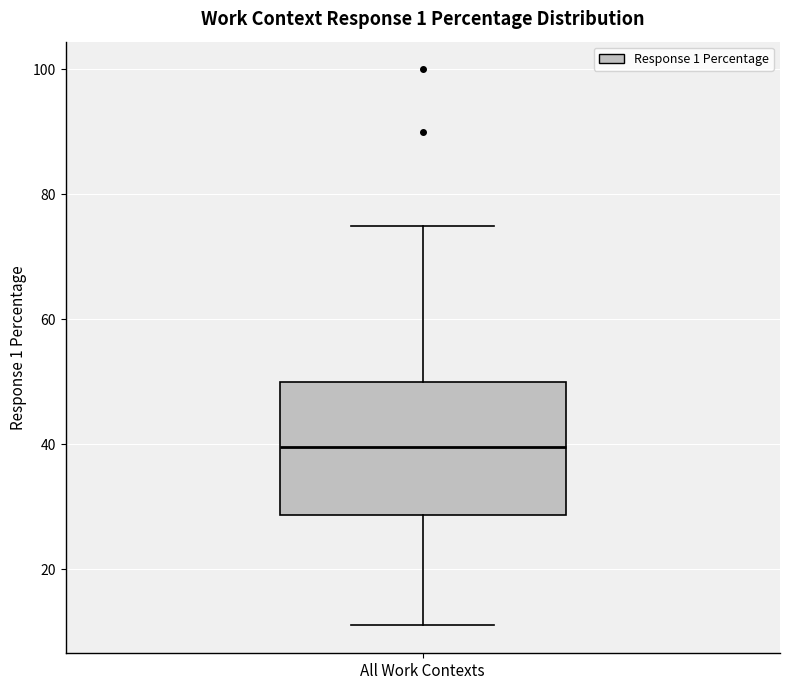

Transcribe this box plot: give where the median line is, the range the box spans, and where the two whiskers end, as read against the y-axis. The values are not printed on the chart, so give them approximately, as read against the axis.

median 40, box 28 to 50, whiskers 12 to 76